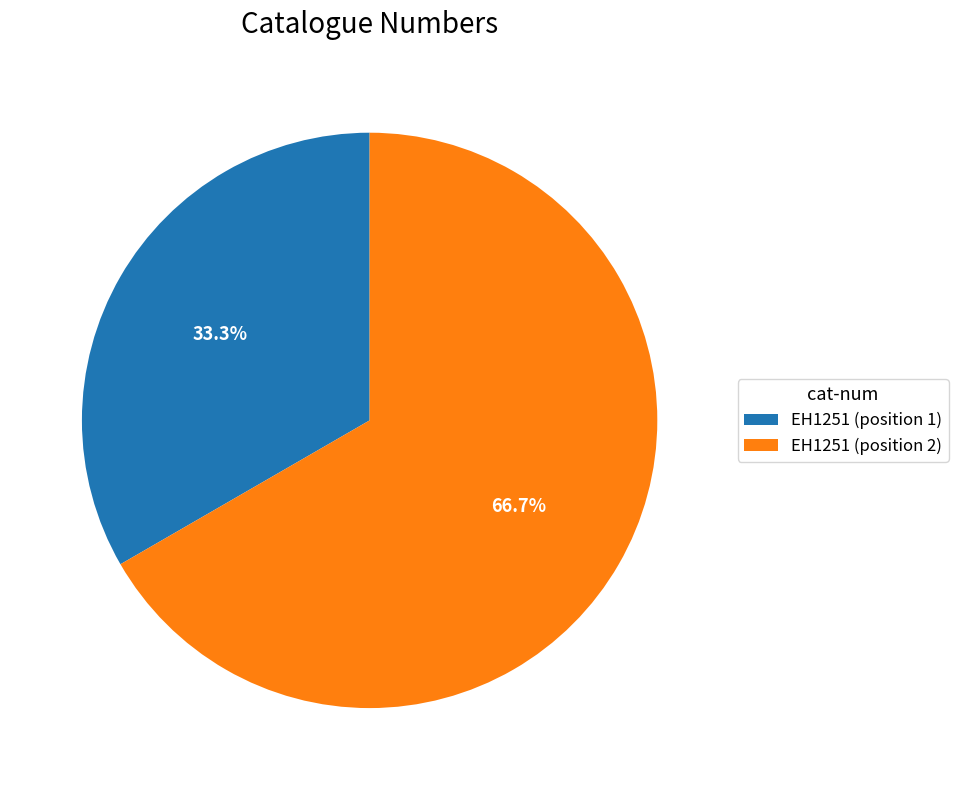

Which slice is the largest?

EH1251 (position 2)